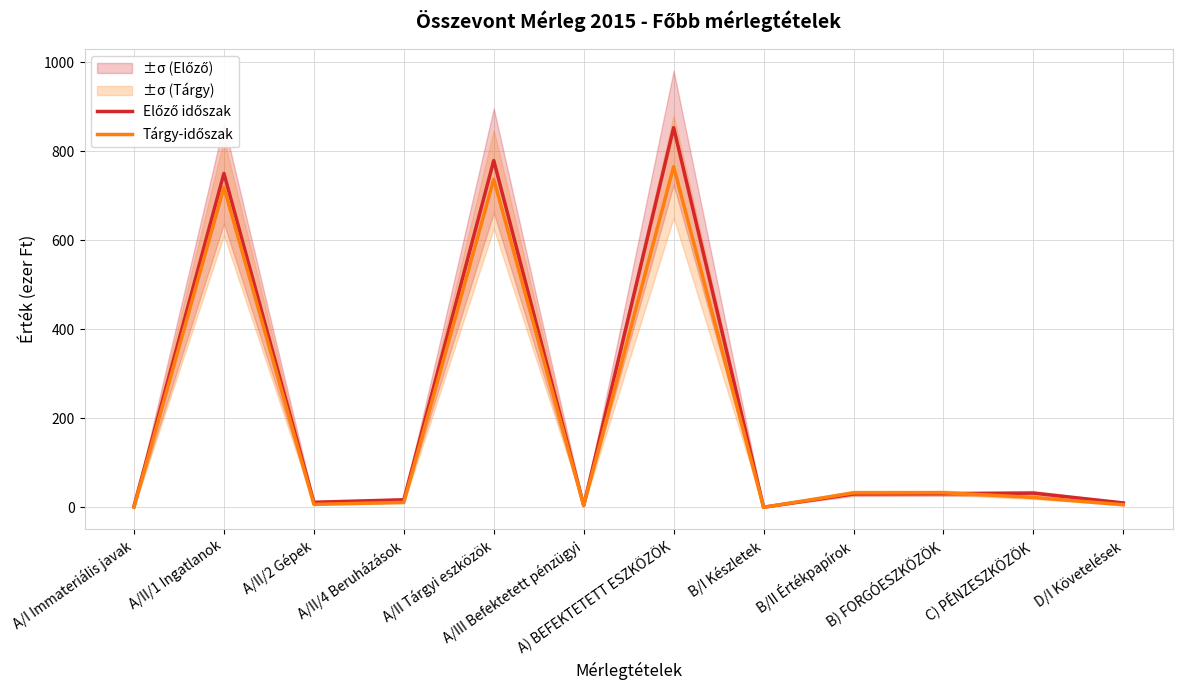

Does the chart display data point markers on the line(s)?

No